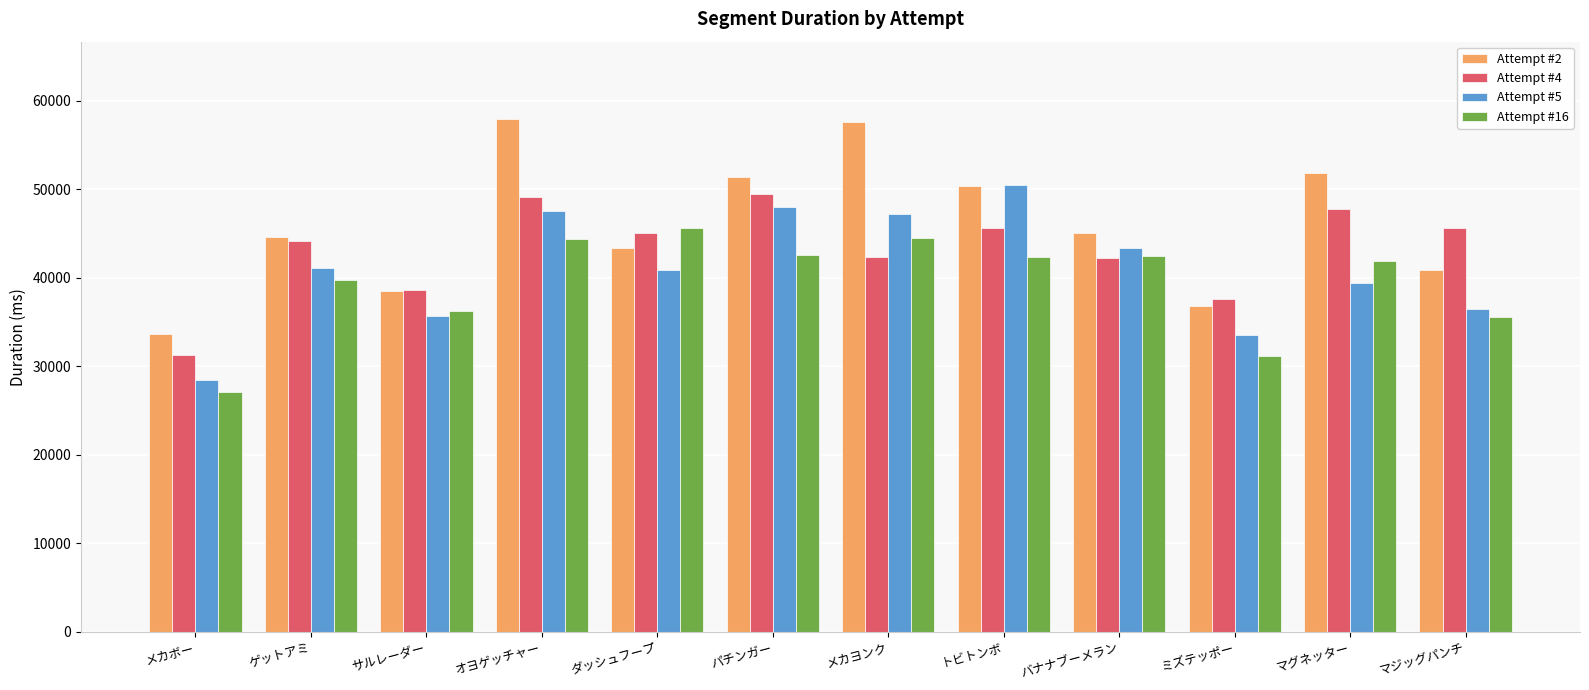

Which series has the largest range (max minus min)?

Attempt #2